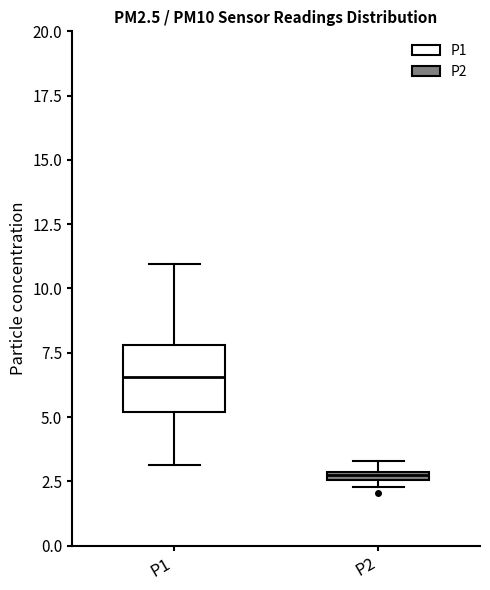

Comparing the boxes themselves (not the whiskers), which one is the tallest?

P1